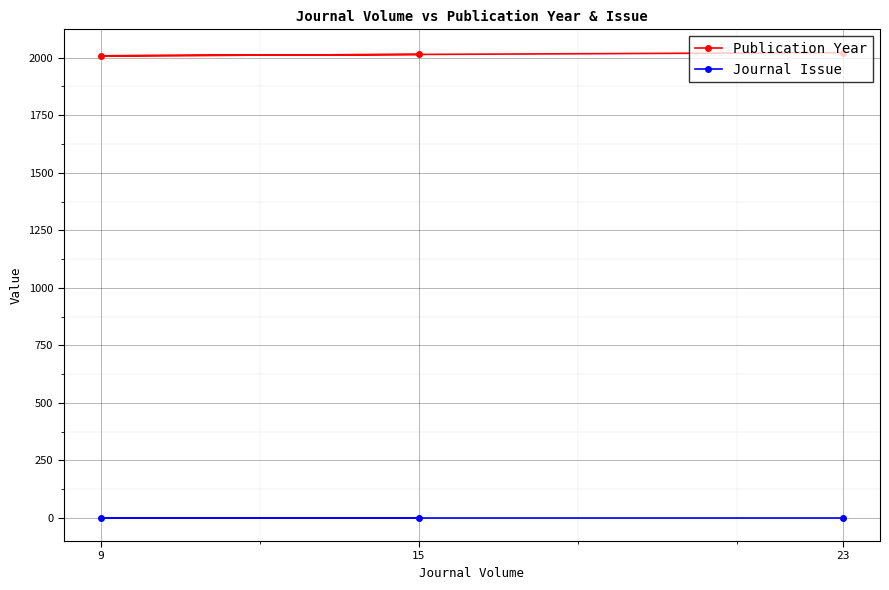

Reading right to left, what are all the values shown in this chart?

Publication Year: 23=2022	9=2008	15=2014
Journal Issue: 23=1	9=1	15=1